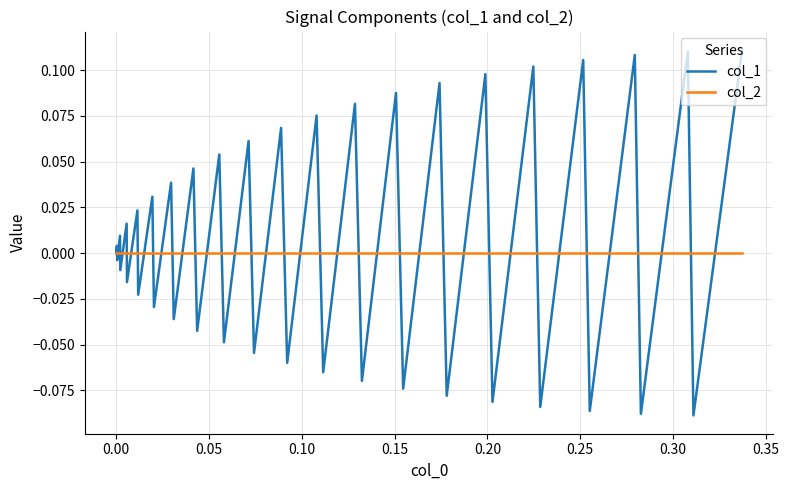

How many lines are shown in the chart?

2